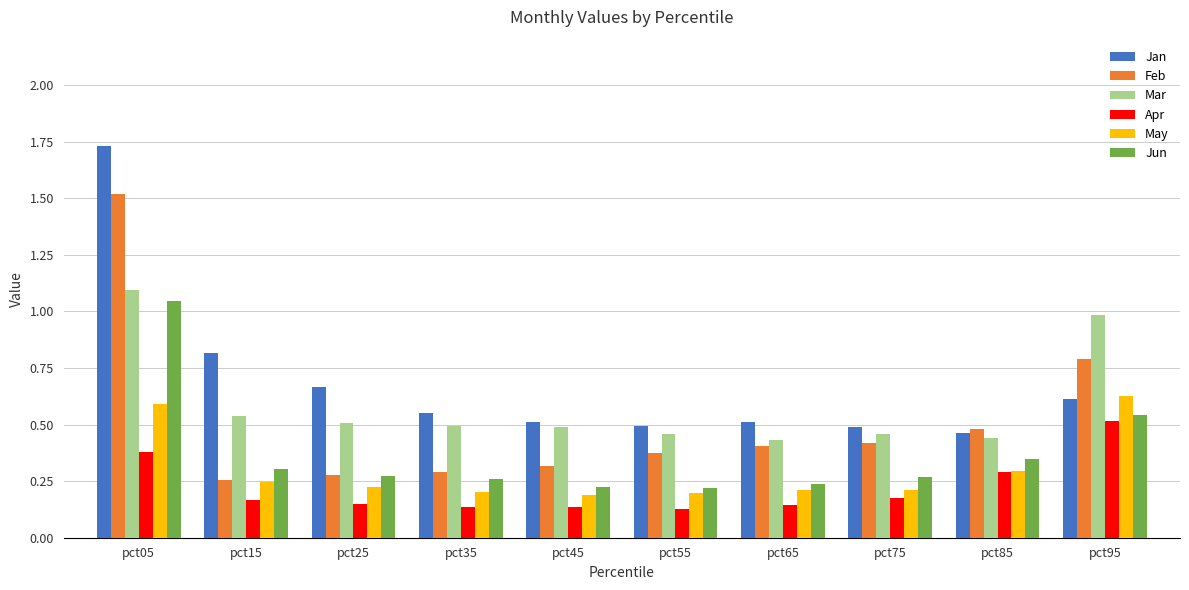

Which category has the highest value in the Feb series?

pct05